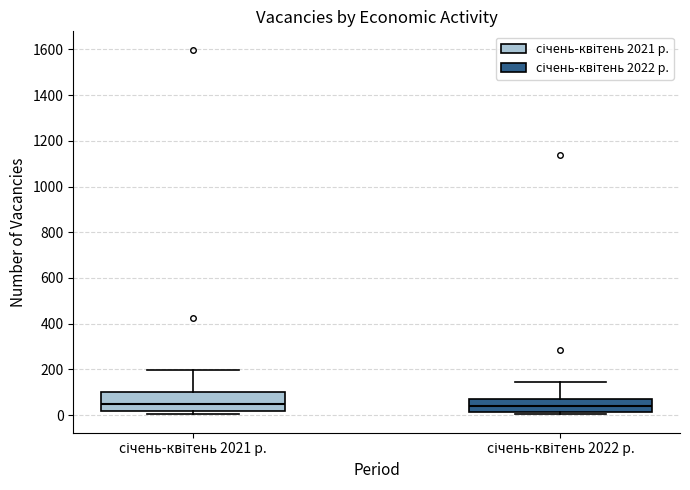

Comparing the boxes themselves (not the whiskers), which one is the tallest?

січень-квітень 2021 р.